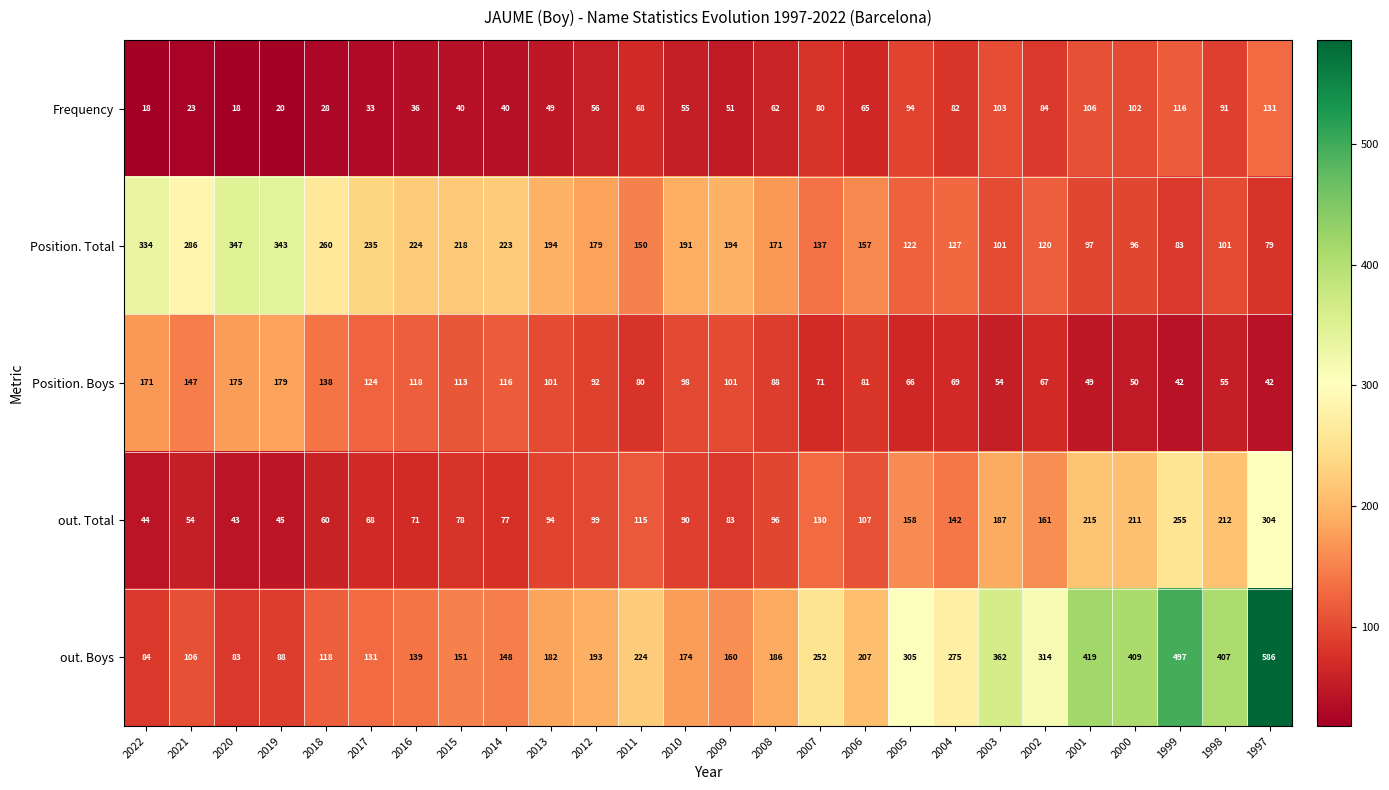

What is the difference between the out. Boys values at 2006 and 2007?

45